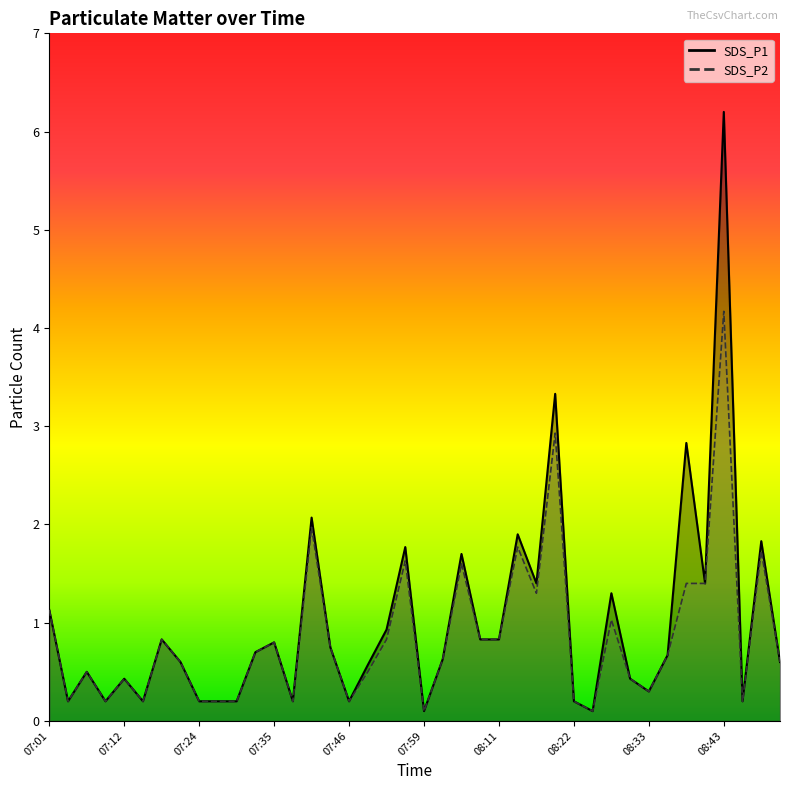

Which label corresponds to the smallest value in the chart?

07:59